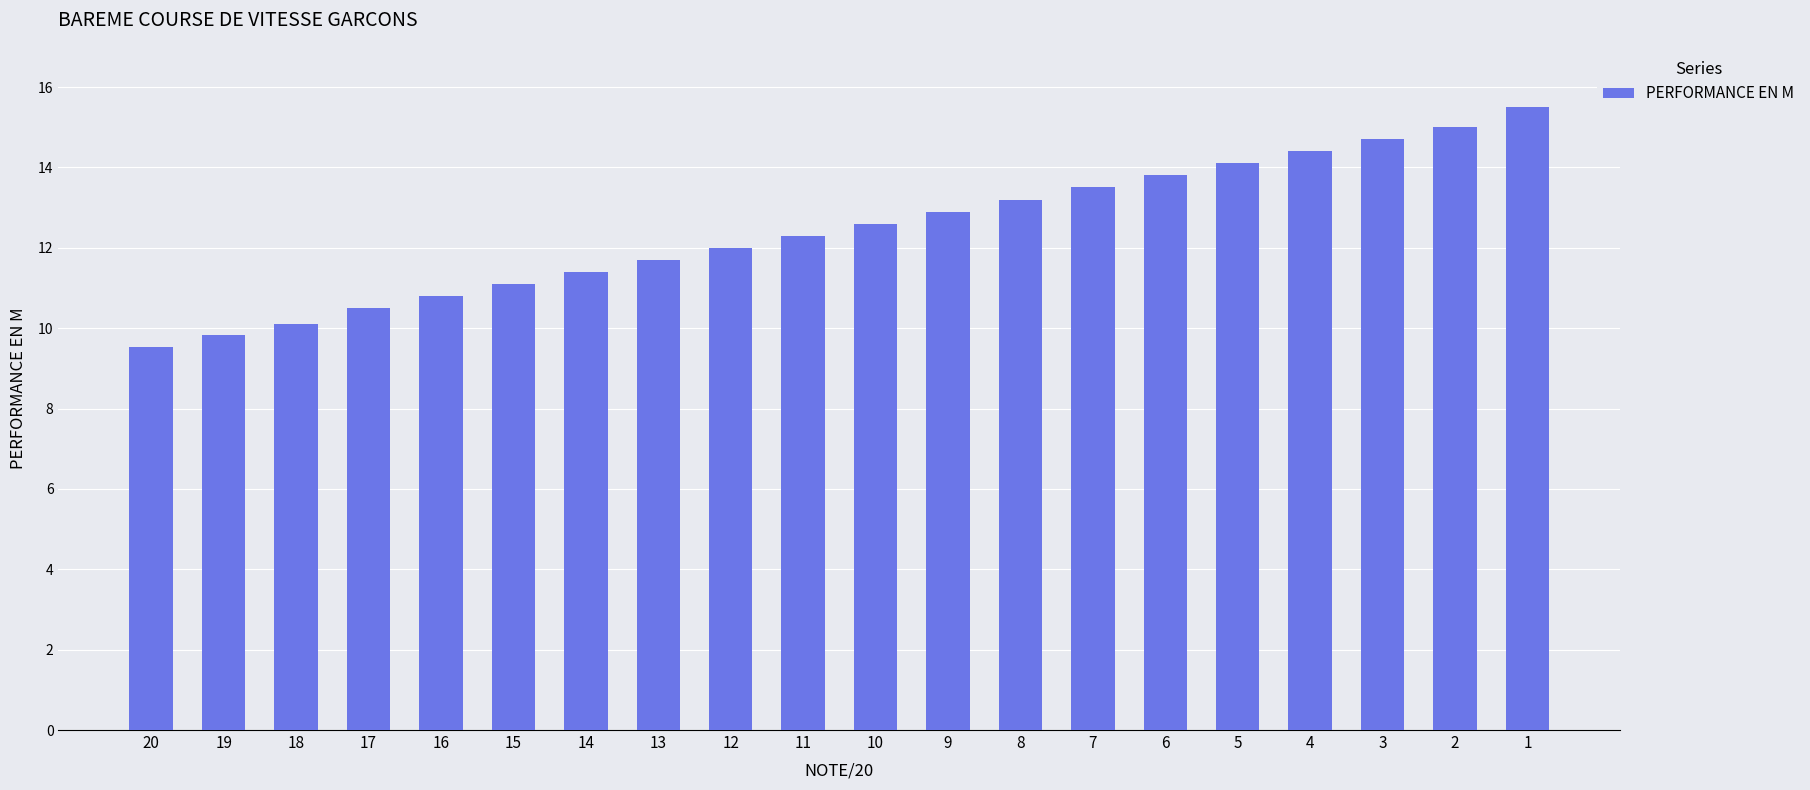

Approximately how many times larger is the value at 2 compared to 4?

1.0